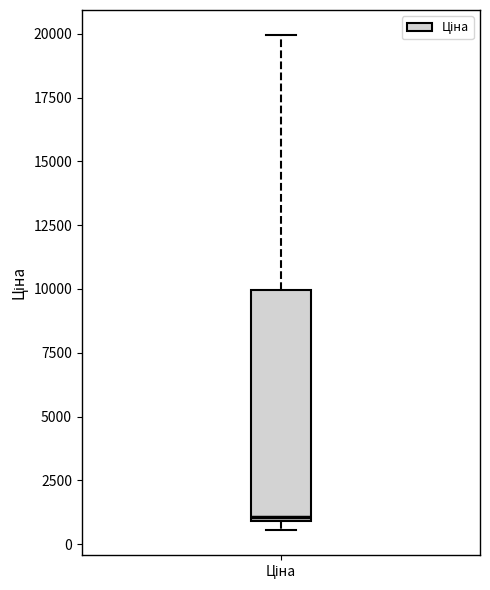

Transcribe this box plot: give where the median line is, the range the box spans, and where the two whiskers end, as read against the y-axis. The values are not printed on the chart, so give them approximately, as read against the axis.

median 1000 (just above the box's lower edge), box 1000 to 10000, whiskers 500 to 20000